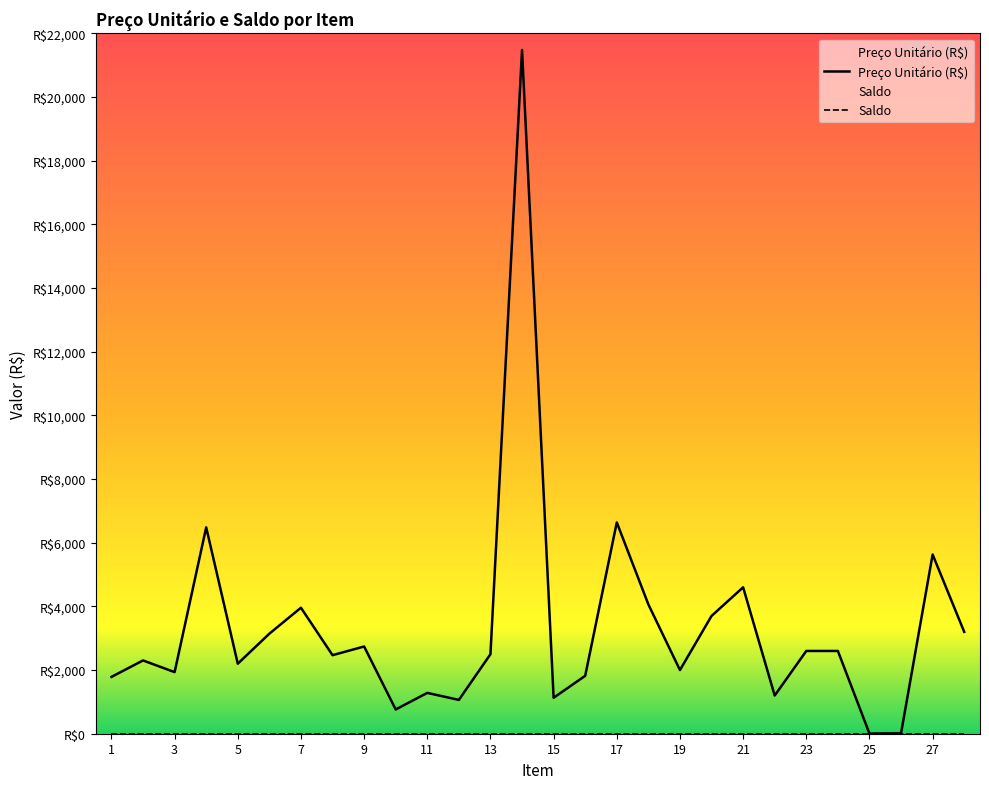

Approximately how many times larger is the value at 23 compared to 19?

1.3